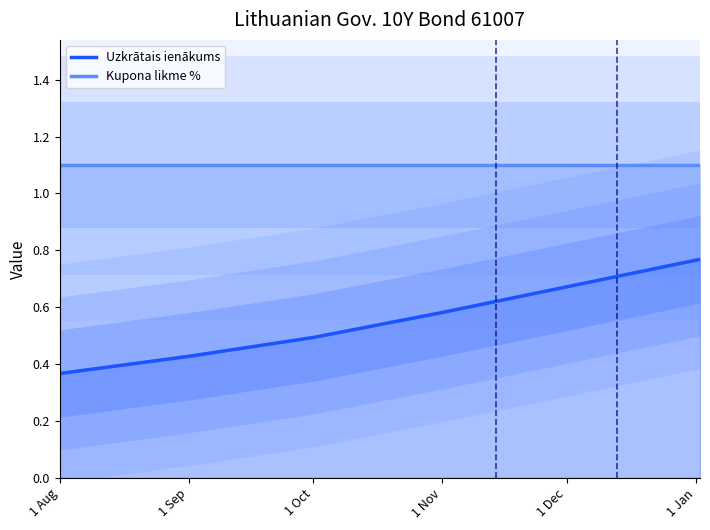

Where is Kupona likme % nearest to the value 1?

1 Aug